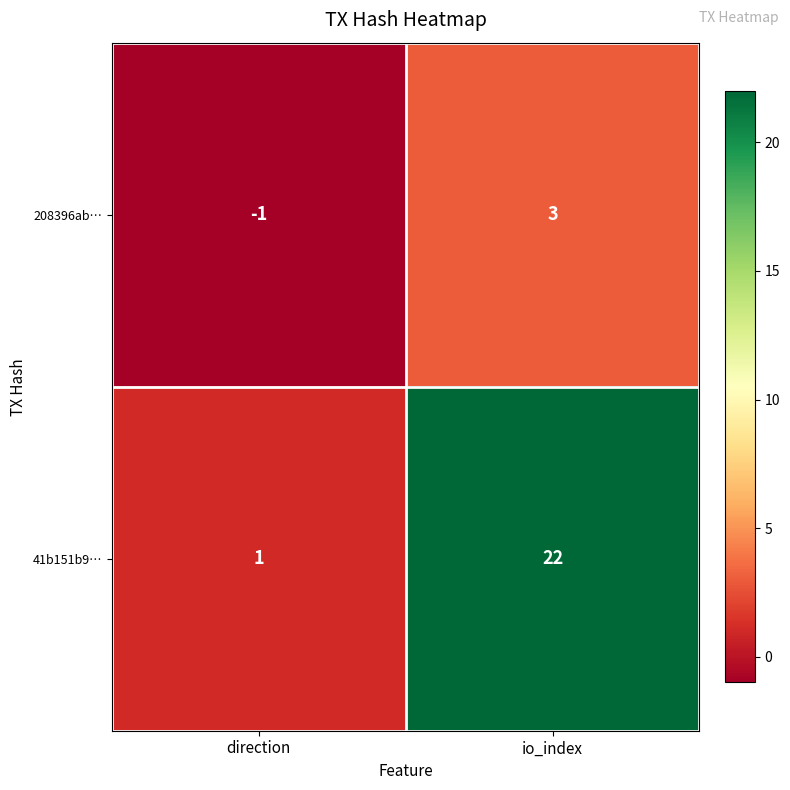

Reading right to left, what are all the values shown in this chart?

208396ab…: io_index=3	direction=-1
41b151b9…: io_index=22	direction=1